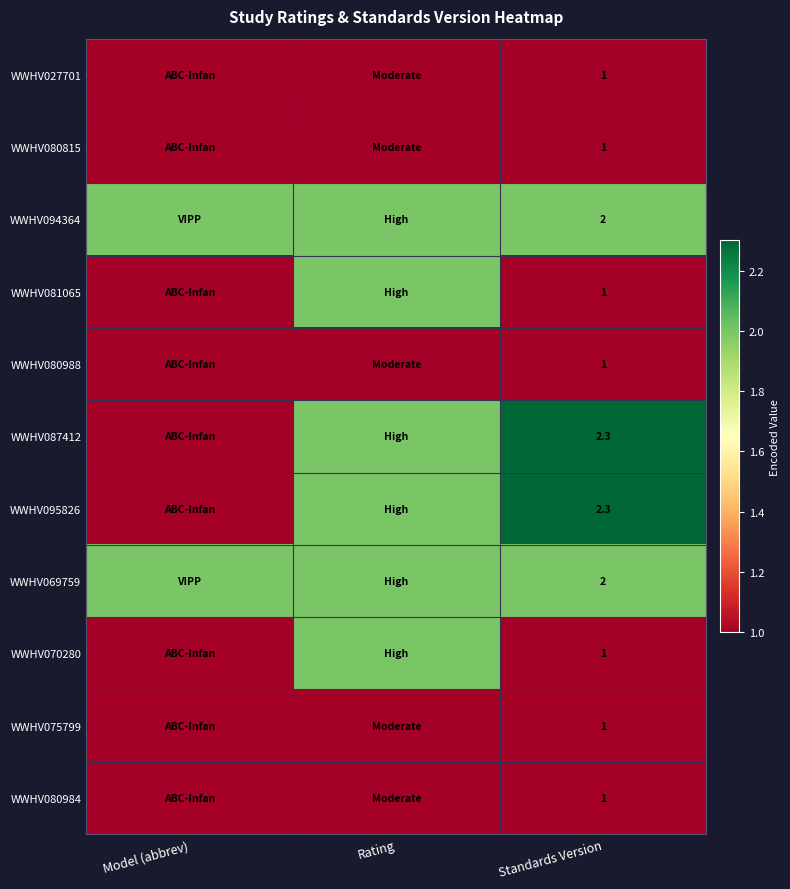

The value of WWHV094364 at Standards Version is 2.0. True or false?

True